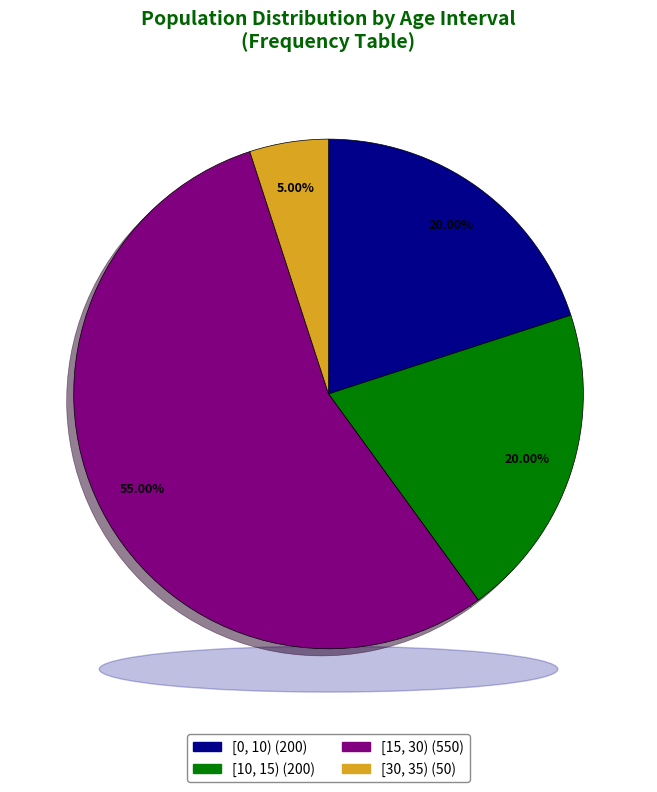

To the nearest percent, what is the difference between the [15, 30) and [30, 35) slice percentages?

50%